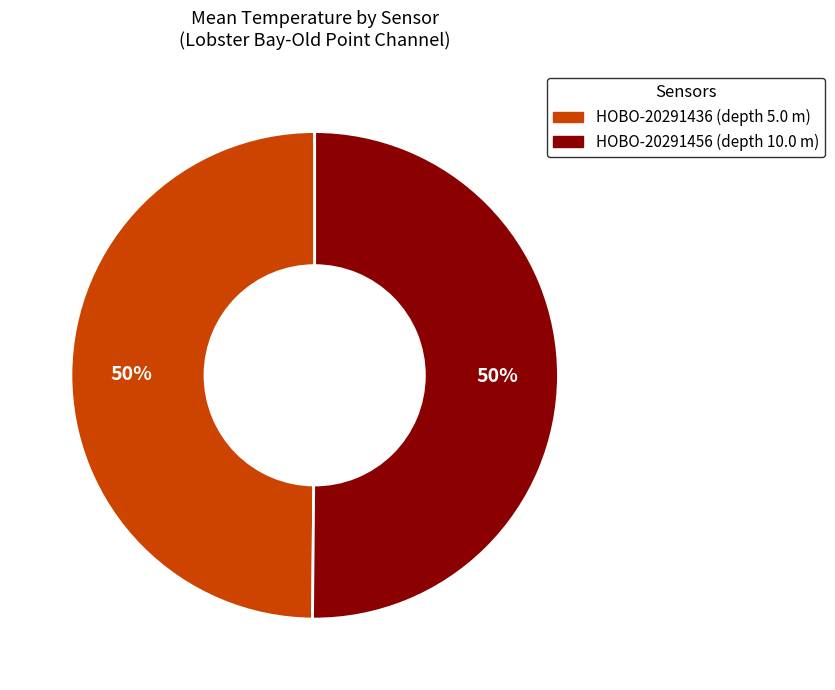

Count the number of slices in the pie.

2